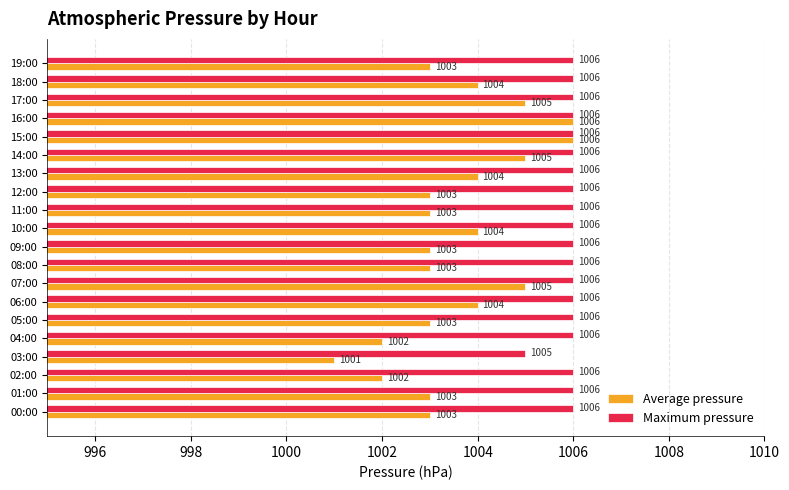

The Average pressure series shows 1467 at 08:00. True or false?

False